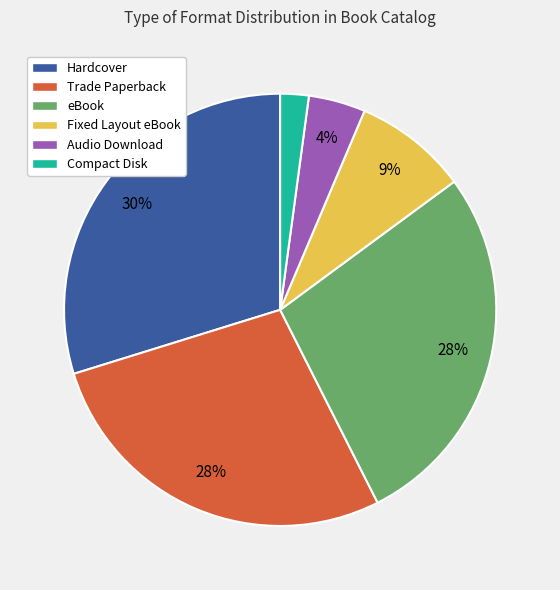

Does Audio Download account for over 50% of the chart?

No